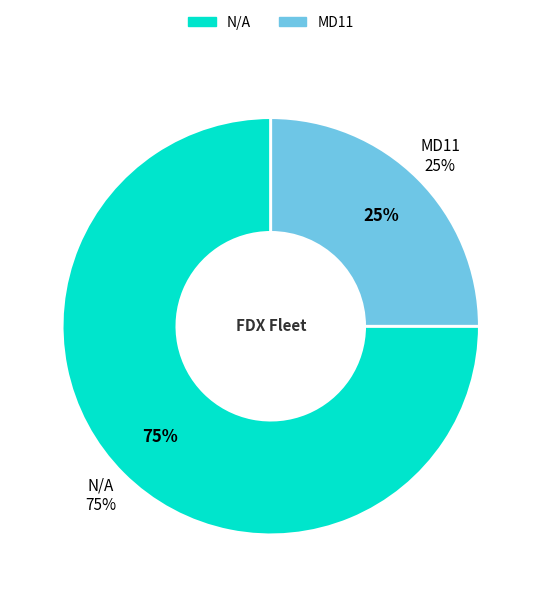

Which category has the smallest portion of the pie?

MD11